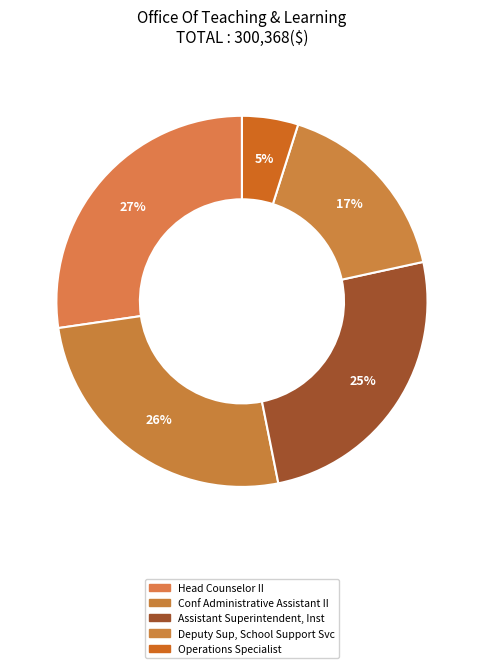

How many slices are in this pie chart?

5